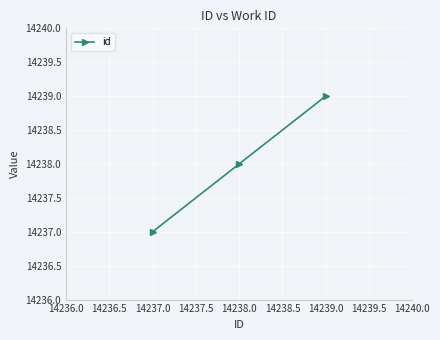

Reading left to right, list all the values displayed in this chart.

14237	14238	14239